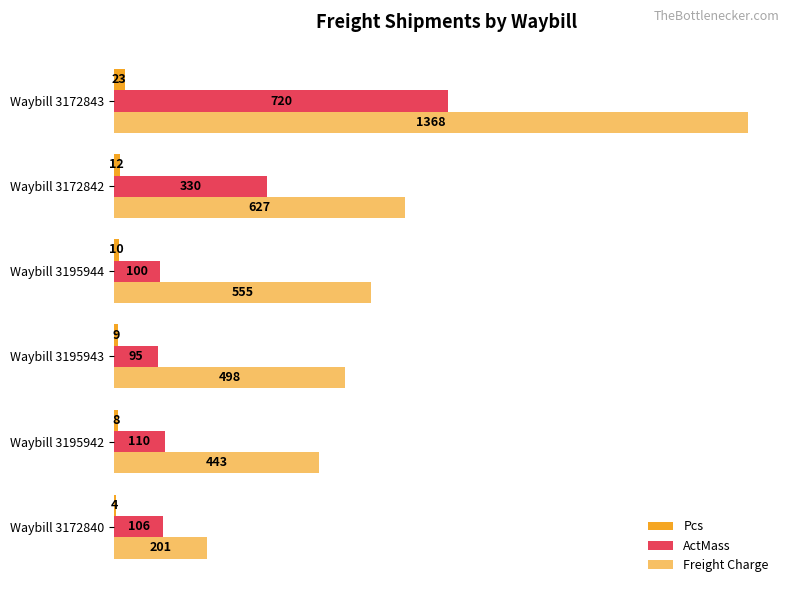

Count the number of data series in this chart.

3